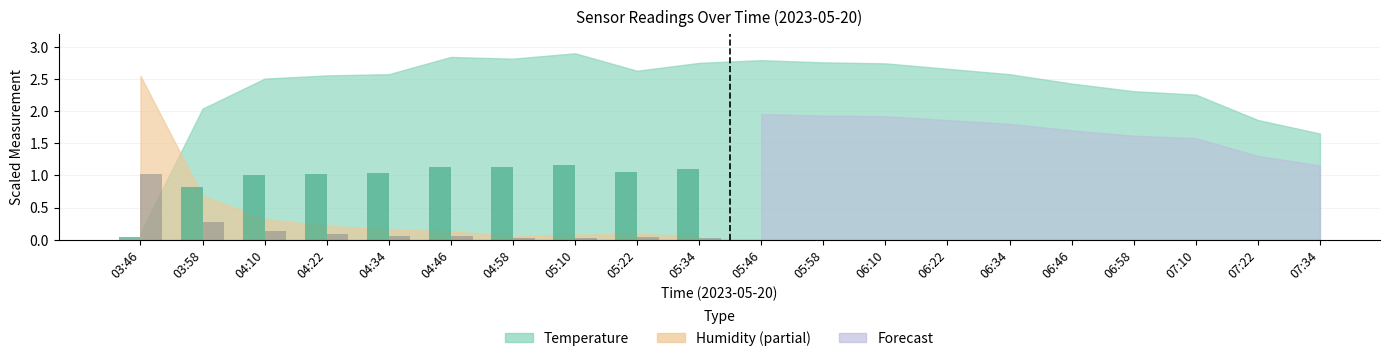

What is the label of the 6th bar from the left?

04:46